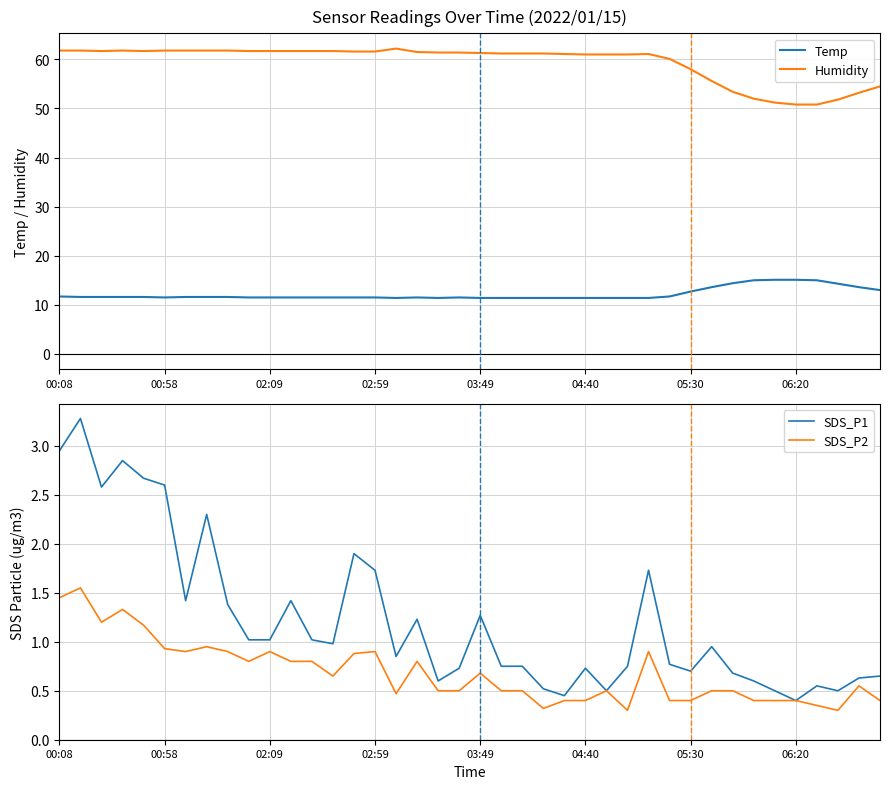

What position from the right is 9?

31